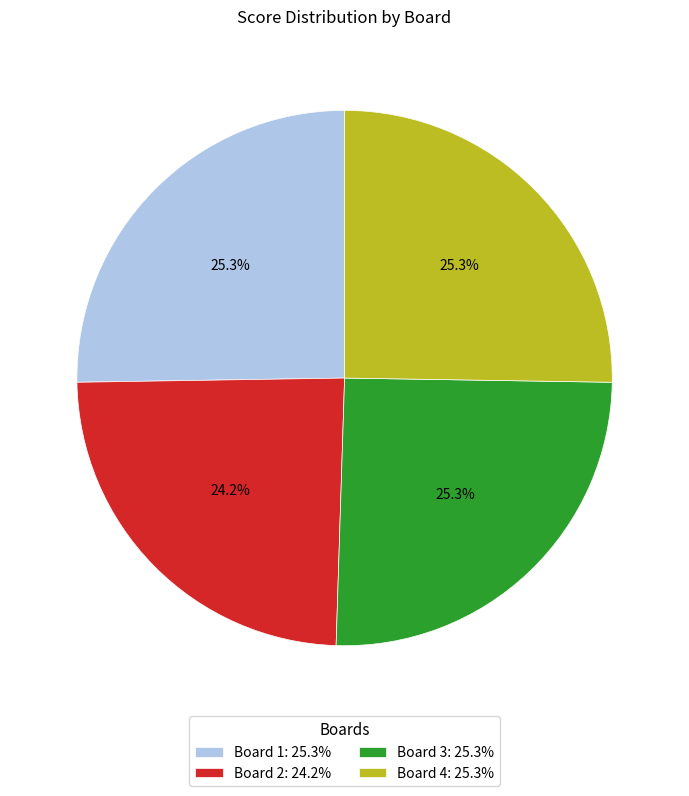

To the nearest percent, what is the average slice percentage?

25%